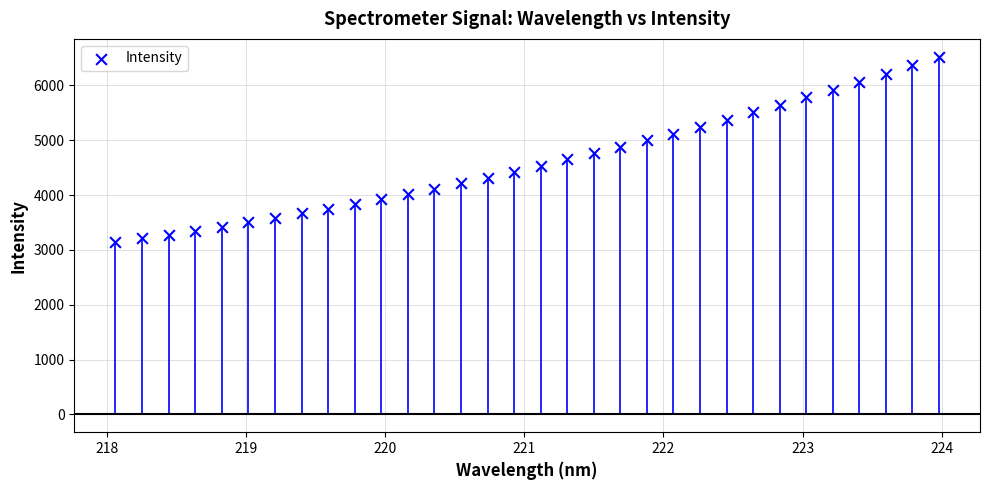

What is the range of Y values (max minus min)?

3379.8